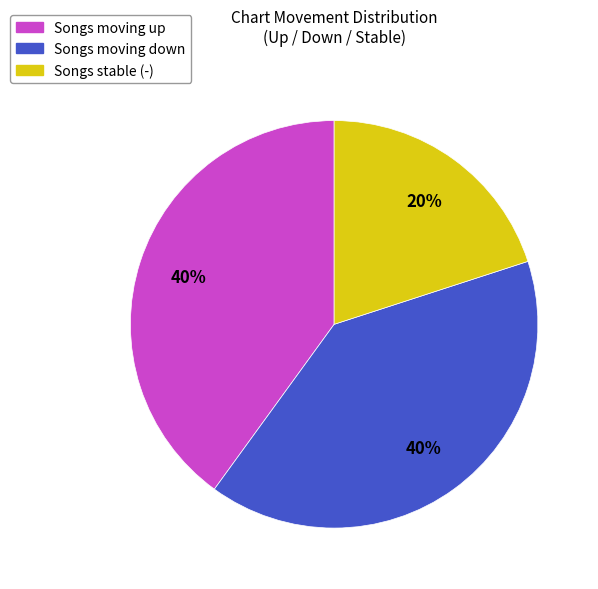

To the nearest percent, what is the average slice percentage?

33%